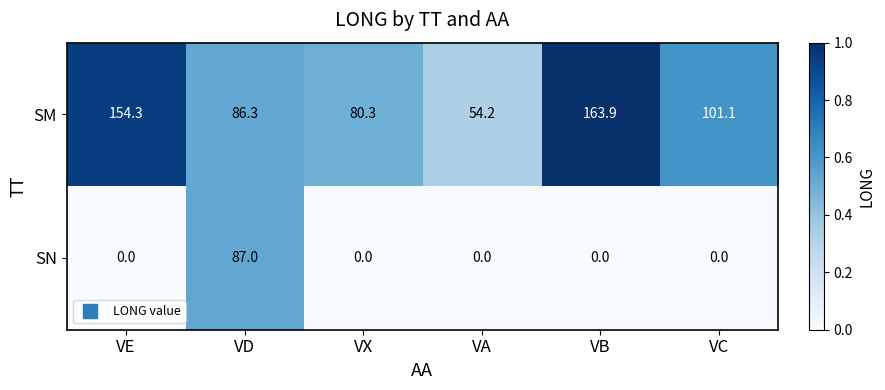

What is the greatest value displayed?

163.9